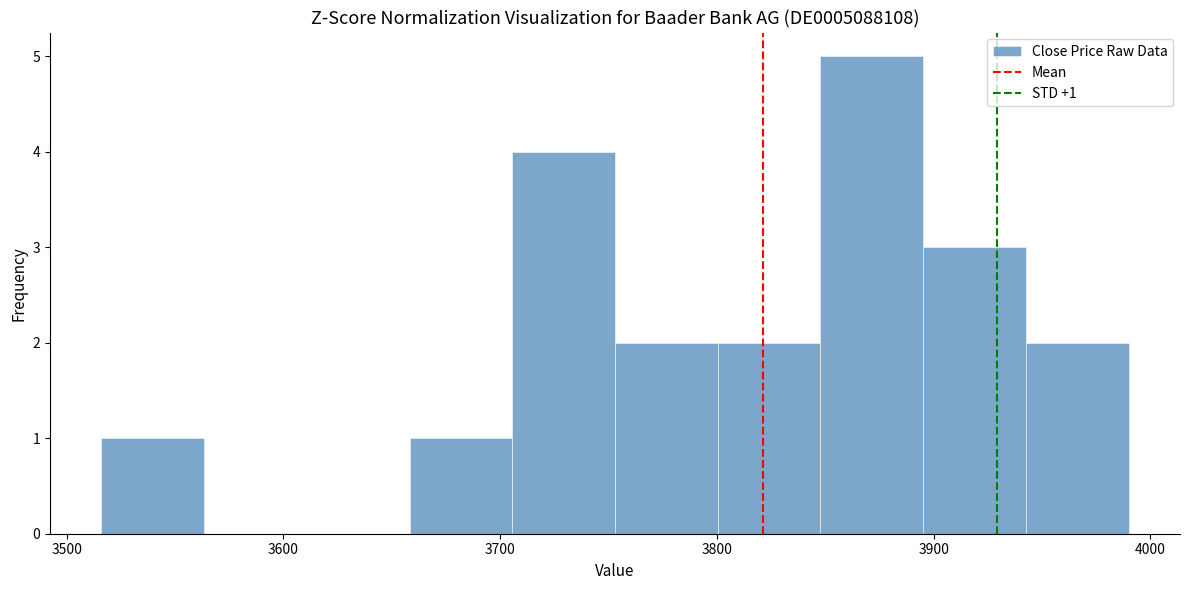

Over which range of the x-axis is the bar tallest?

3850 to 3900